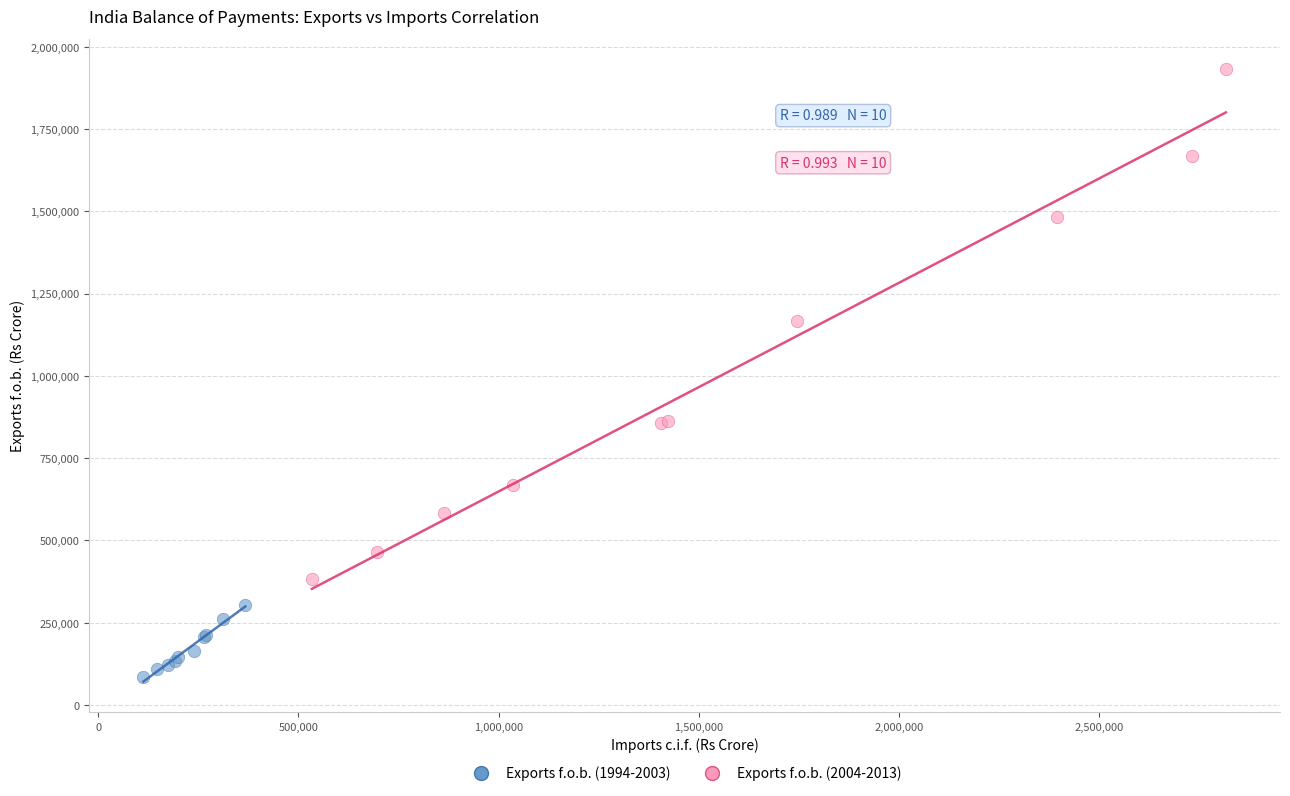

Which series reaches the minimum Y coordinate?

Exports f.o.b. (1994-2003)